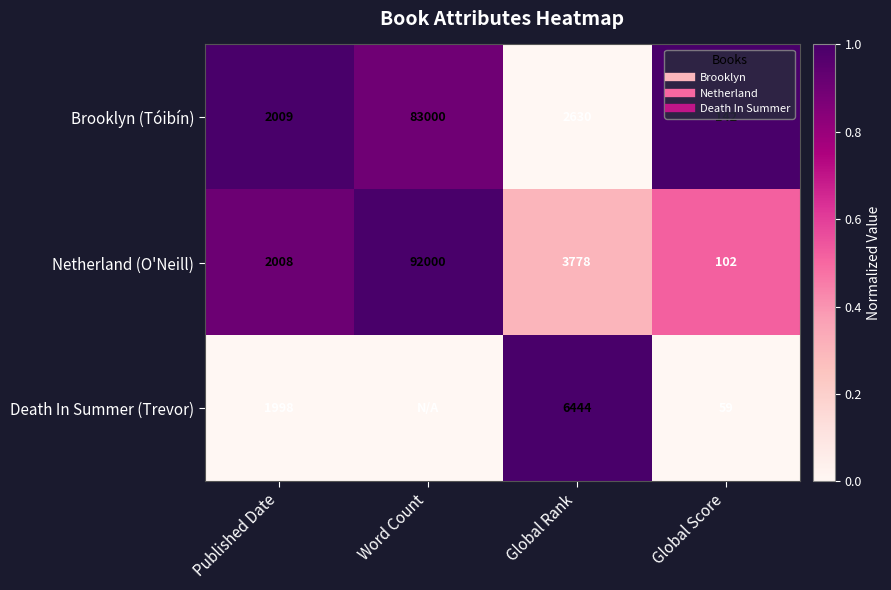

Which category has the highest value in the Death In Summer (Trevor) series?

Global Rank